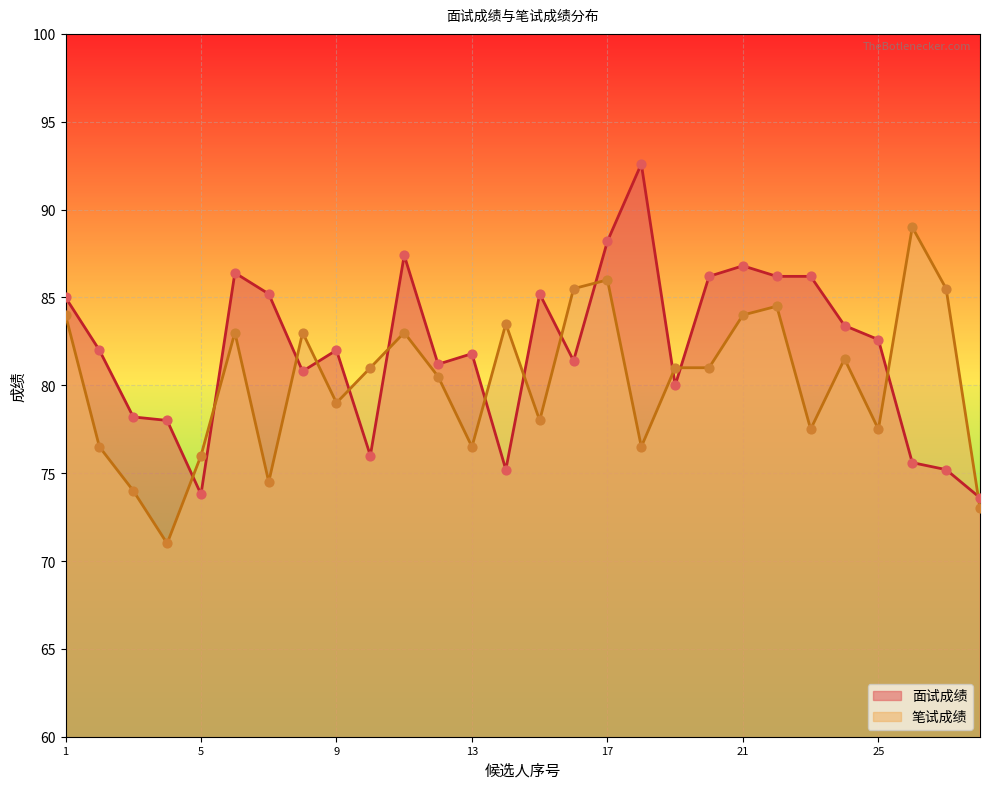

Is the value of 笔试成绩 at 1 greater than the value of 面试成绩 at 20?

No